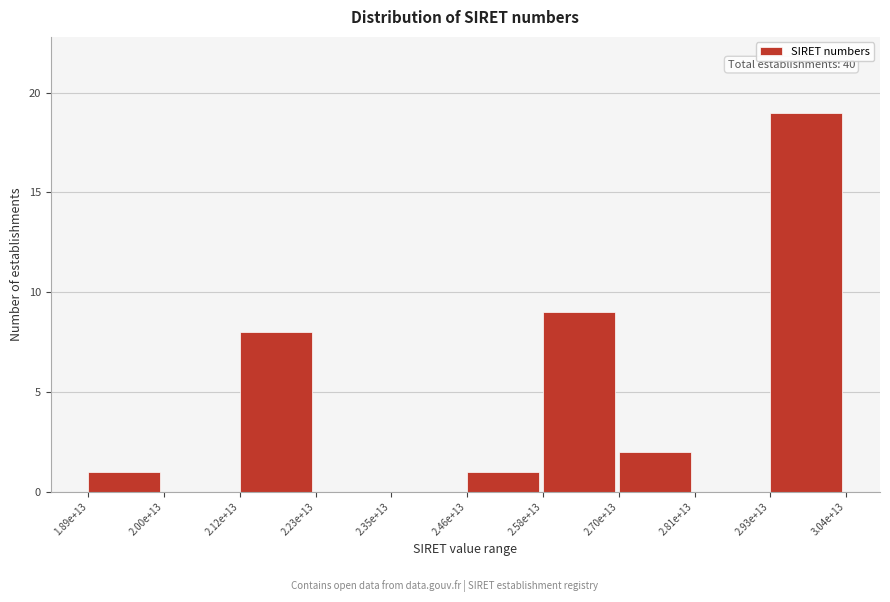

Reading left to right, list all the values displayed in this chart.

1.89e+13=1	2.00e+13=0	2.12e+13=8	2.23e+13=0	2.35e+13=0	2.46e+13=1	2.58e+13=9	2.70e+13=2	2.81e+13=0	2.93e+13=19